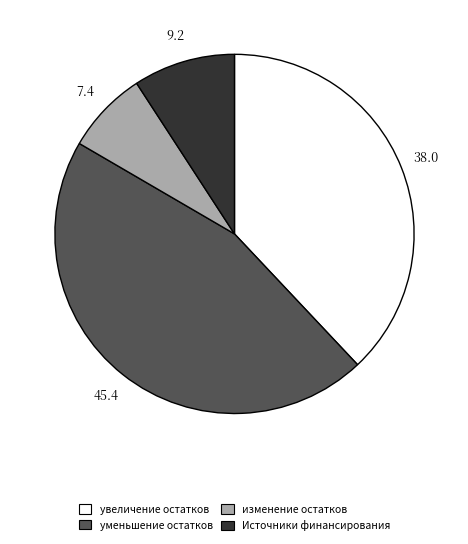

Approximately how many times larger is the value at уменьшение остатков compared to Источники финансирования?

5.0